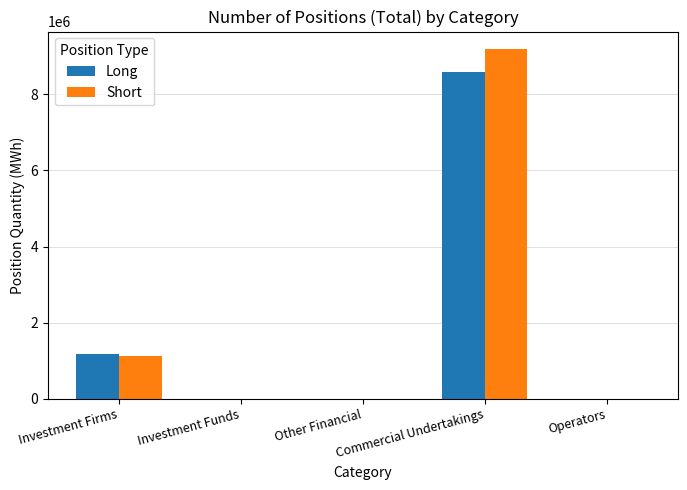

Is the value of Long at Investment Funds greater than the value of Short at Investment Firms?

No